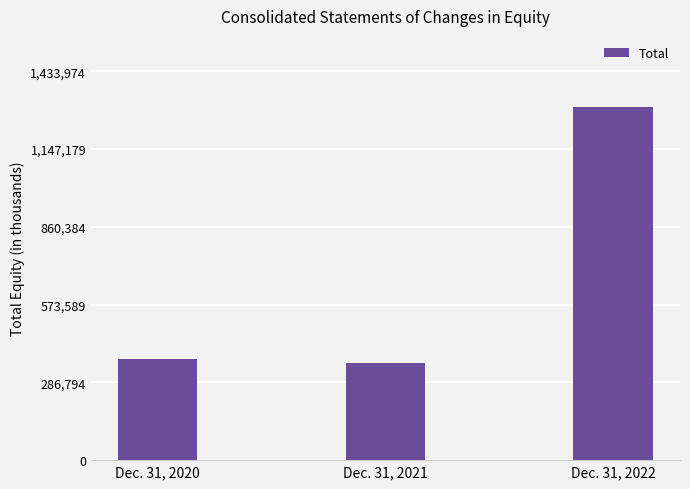

How many values are below 372944?

1